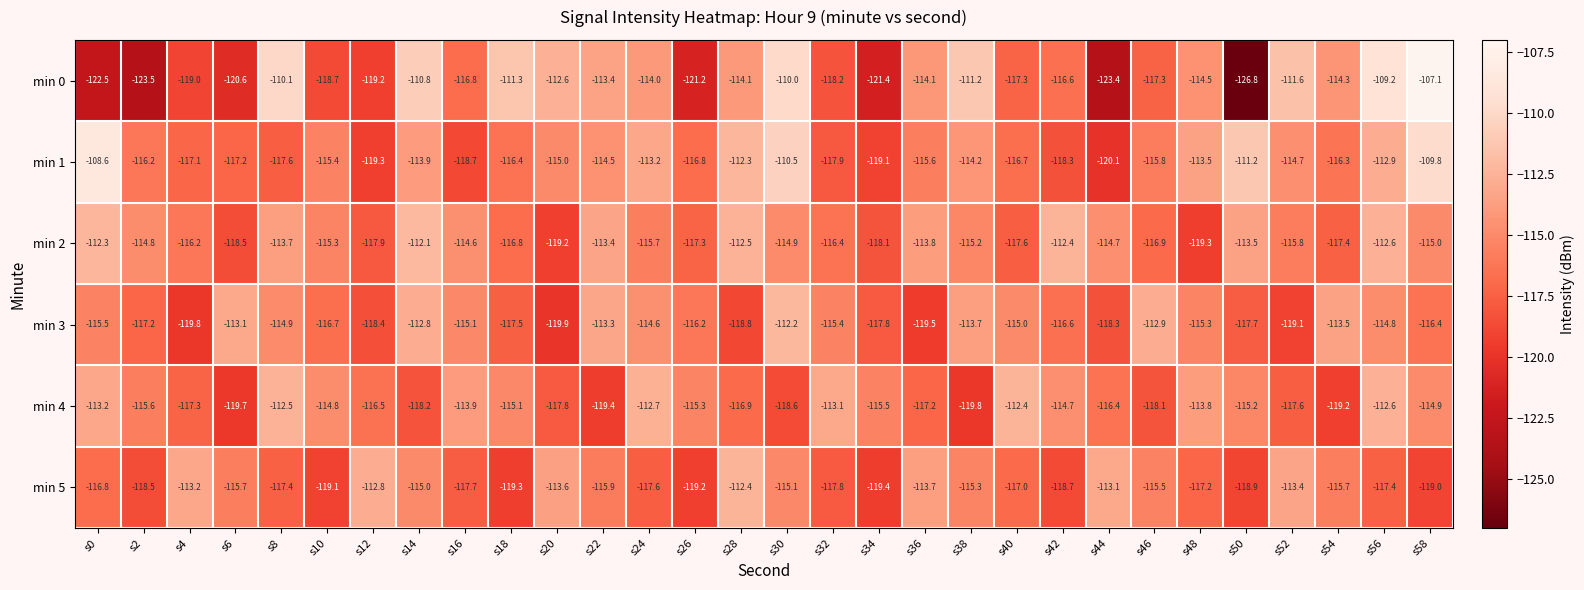

Is it true that min 2 equals -68.1 at s44?

False